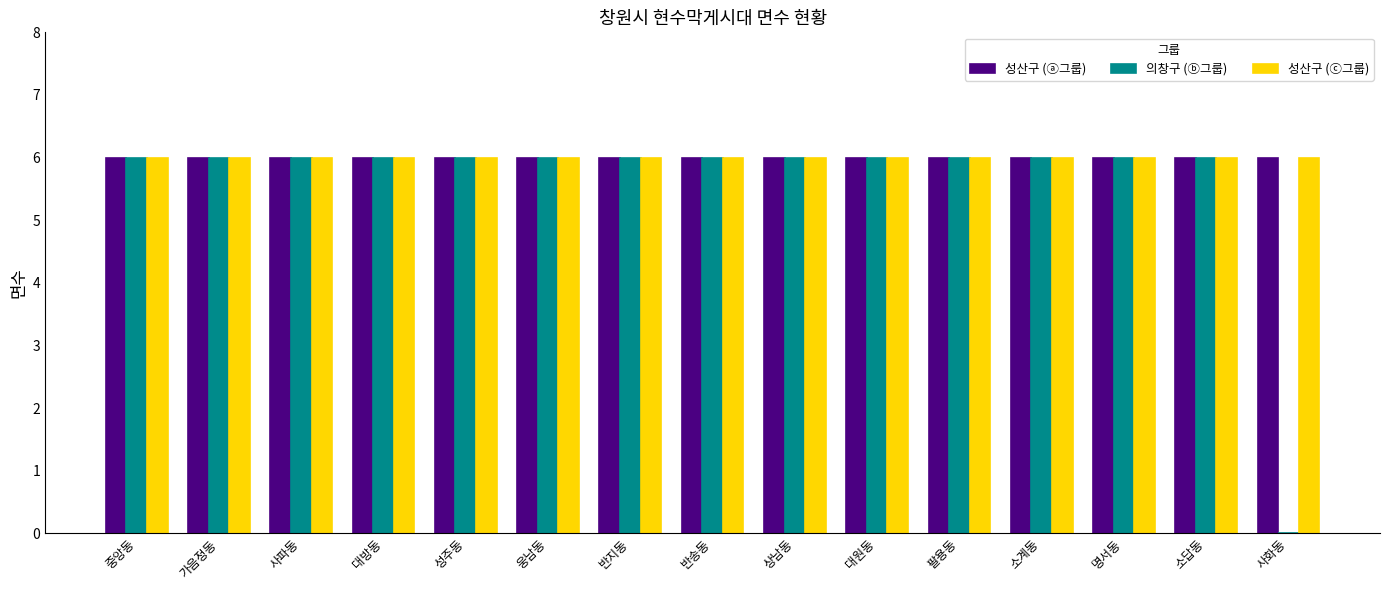

Reading left to right, transcribe all the data shown in this chart.

성산구 (ⓐ그룹): 6	6	6	6	6	6	6	6	6	6	6	6	6	6	6
의창구 (ⓑ그룹): 6	6	6	6	6	6	6	6	6	6	6	6	6	6	0
성산구 (ⓒ그룹): 6	6	6	6	6	6	6	6	6	6	6	6	6	6	6